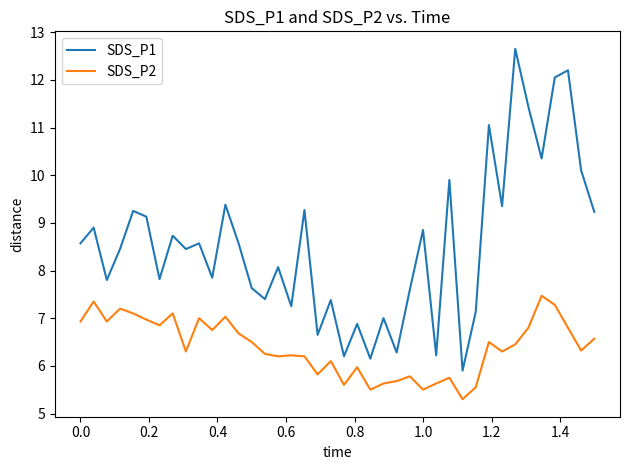

True or false: SDS_P1 and SDS_P2 cross at least once.

False